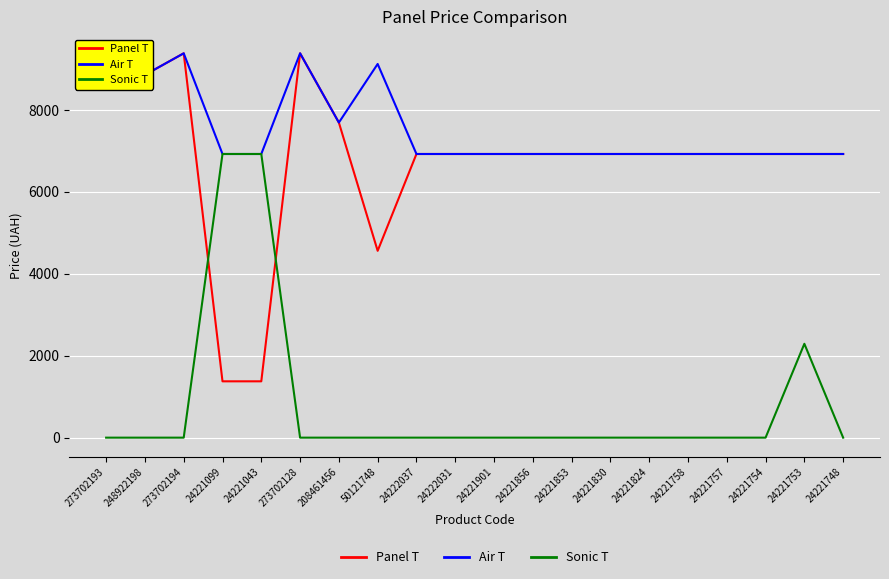

What is the highest value of the Panel T series?

9384.0